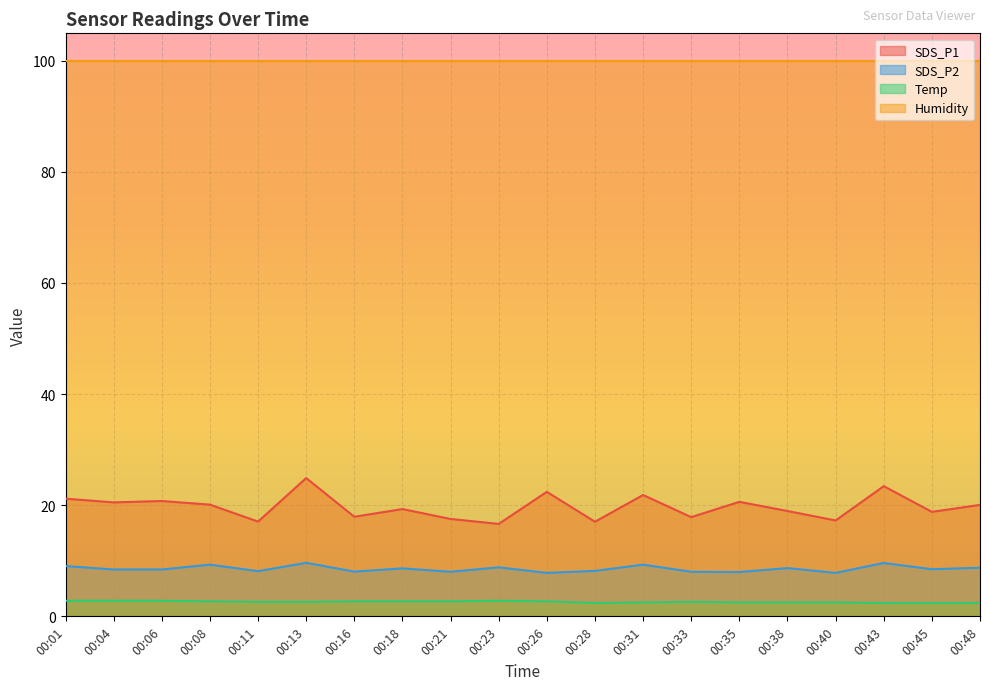

What is the highest value of the SDS_P2 series?

9.6